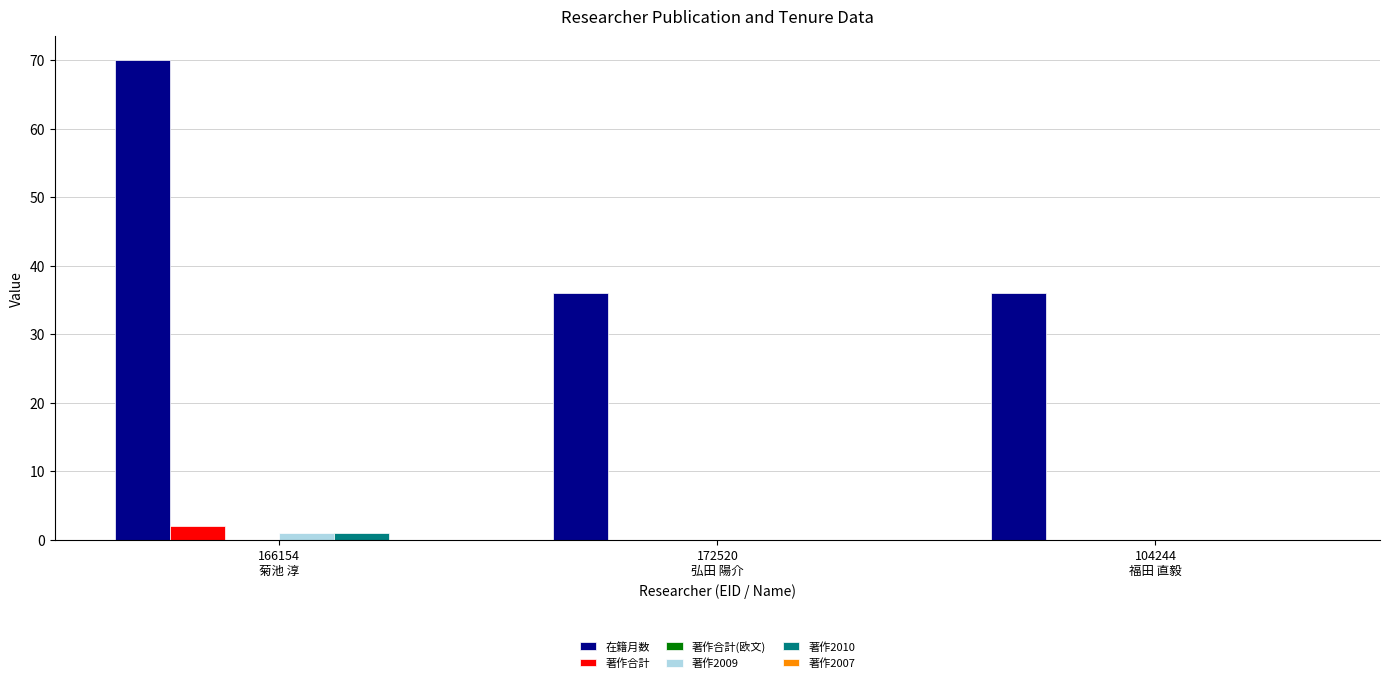

Which series has the largest total across all categories?

在籍月数